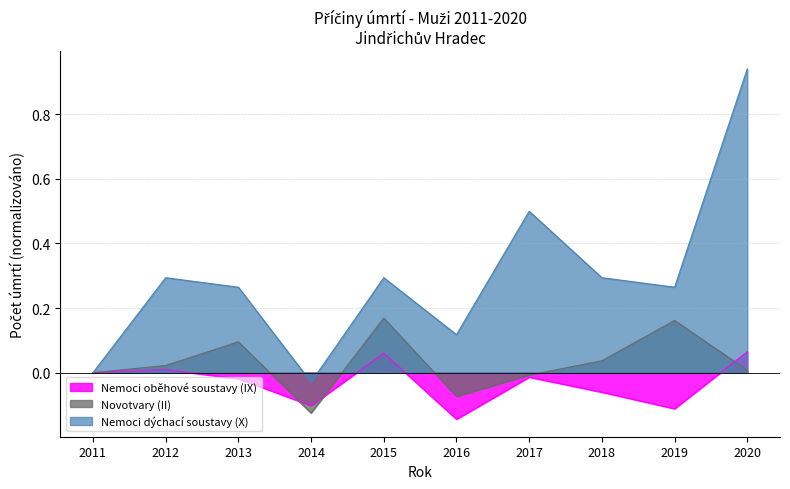

Where is the first local minimum for Nemoci oběhové soustavy (IX)?

2014